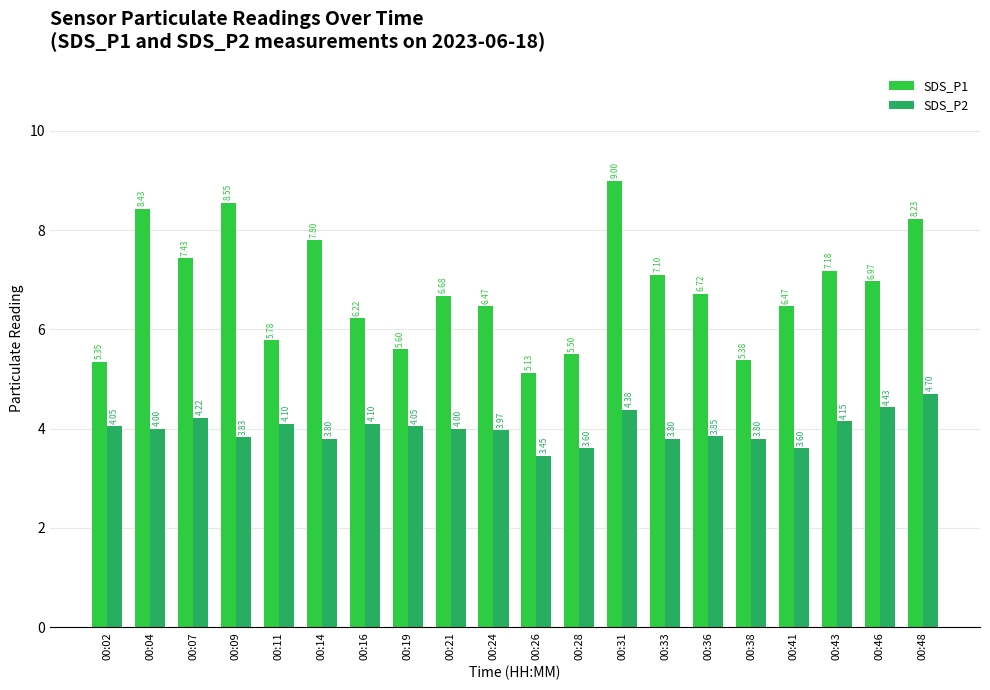

Which series changed the most between 00:04 and 00:24?

SDS_P1